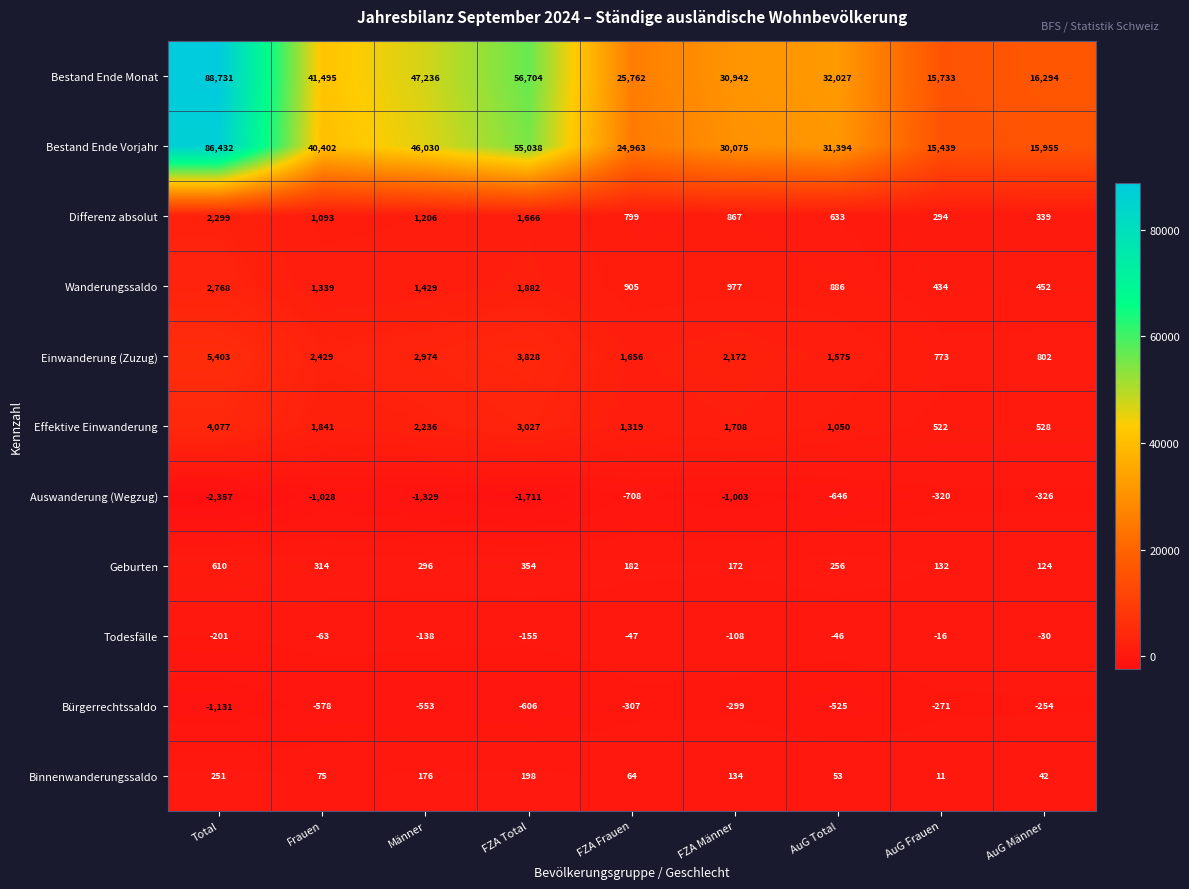

The Todesfälle series shows -155 at FZA Total. True or false?

True